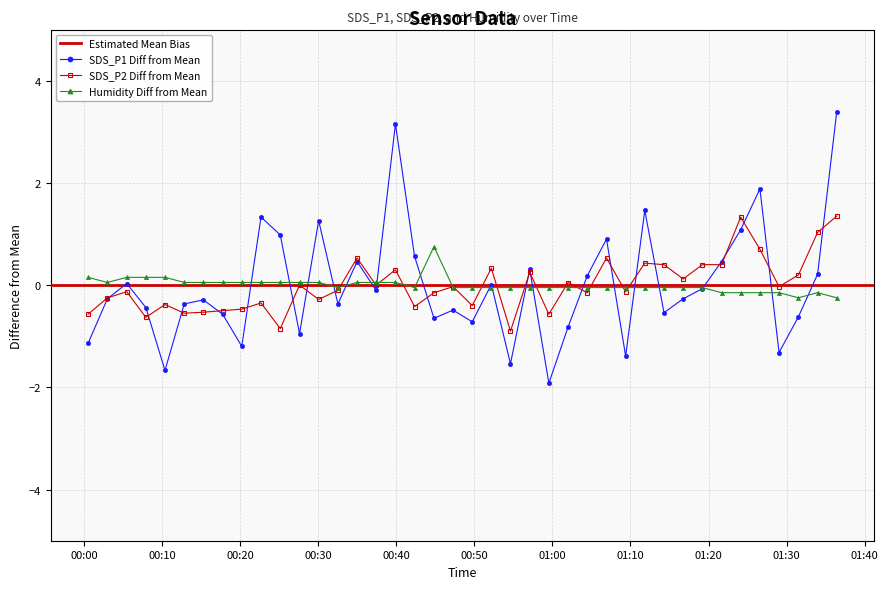

What is the value of the SDS_P2 Diff from Mean point at the 4th from the left?

-0.6